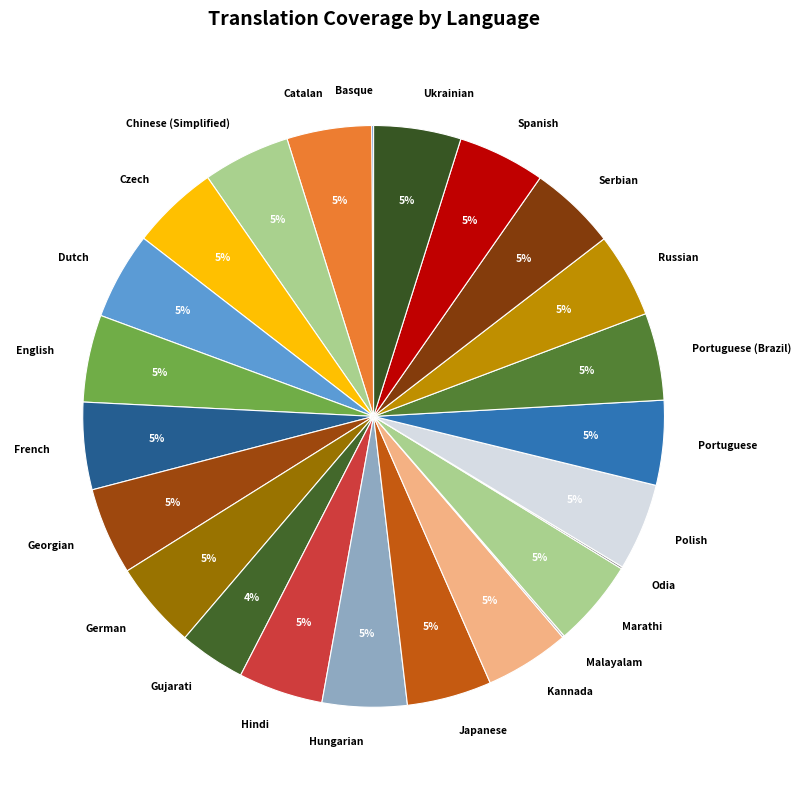

True or false: German accounts for 5% of the total.

True